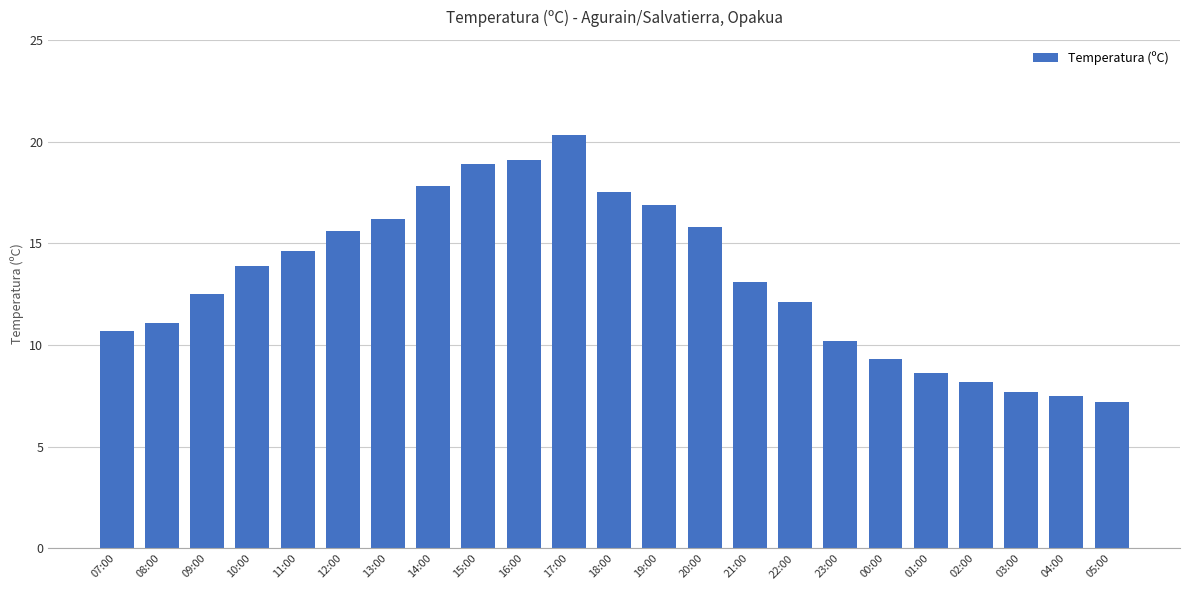

At which category does the chart reach its peak across all series?

17:00